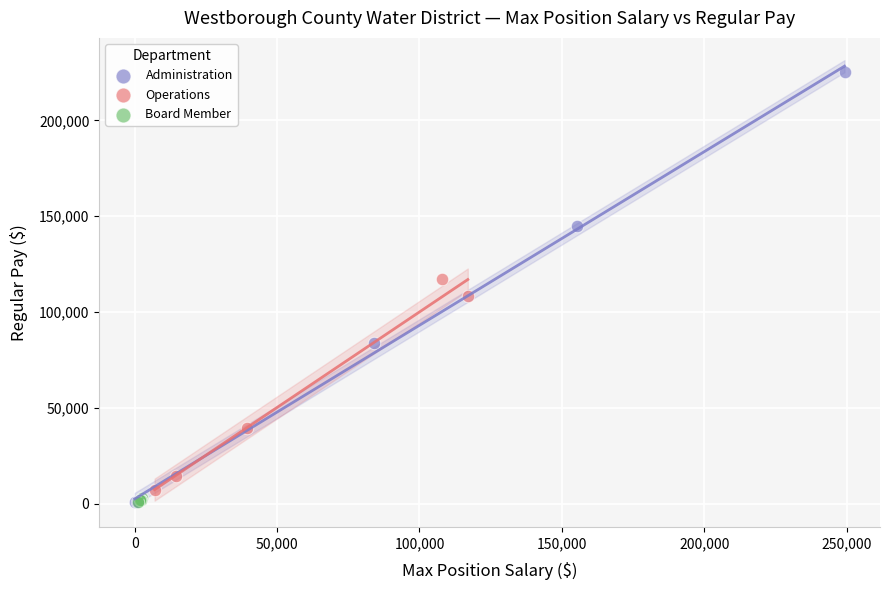

Which series has the largest Y range (max minus min)?

Administration